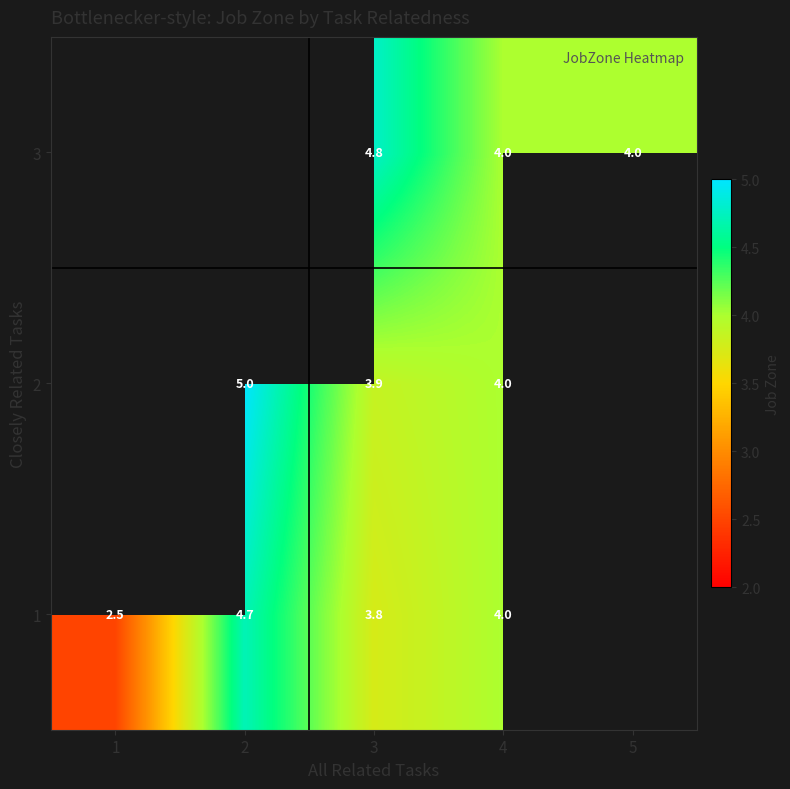

The value of 3 at 5 is 4.0. True or false?

True